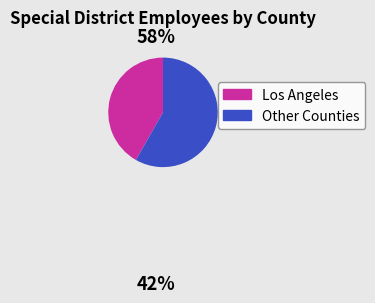

Do Los Angeles and Other Counties together represent more than half of the pie?

Yes